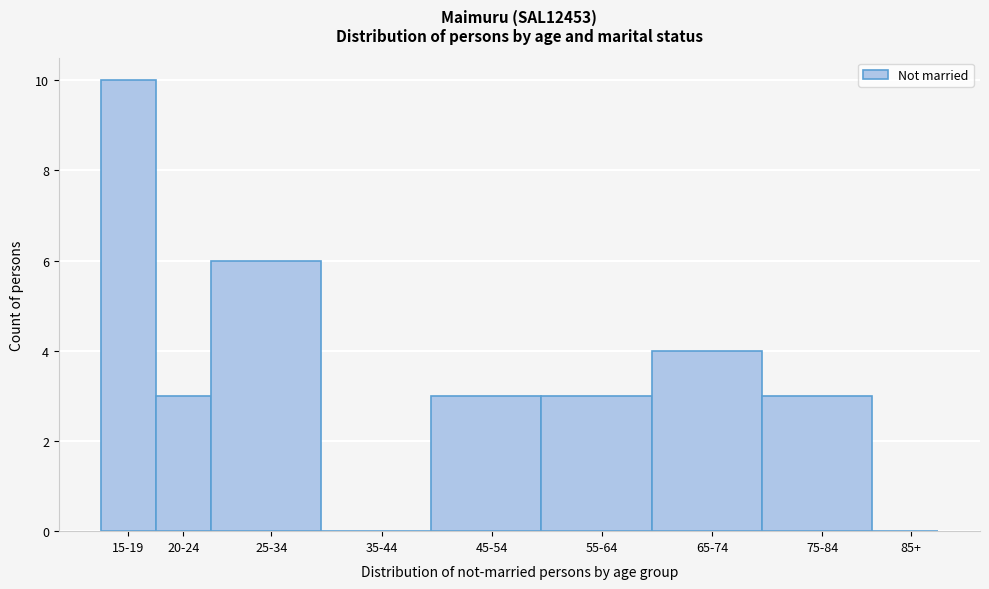

Reading right to left, what are all the values shown in this chart?

85+=0	75-84=3	65-74=4	55-64=3	45-54=3	35-44=0	25-34=6	20-24=3	15-19=10